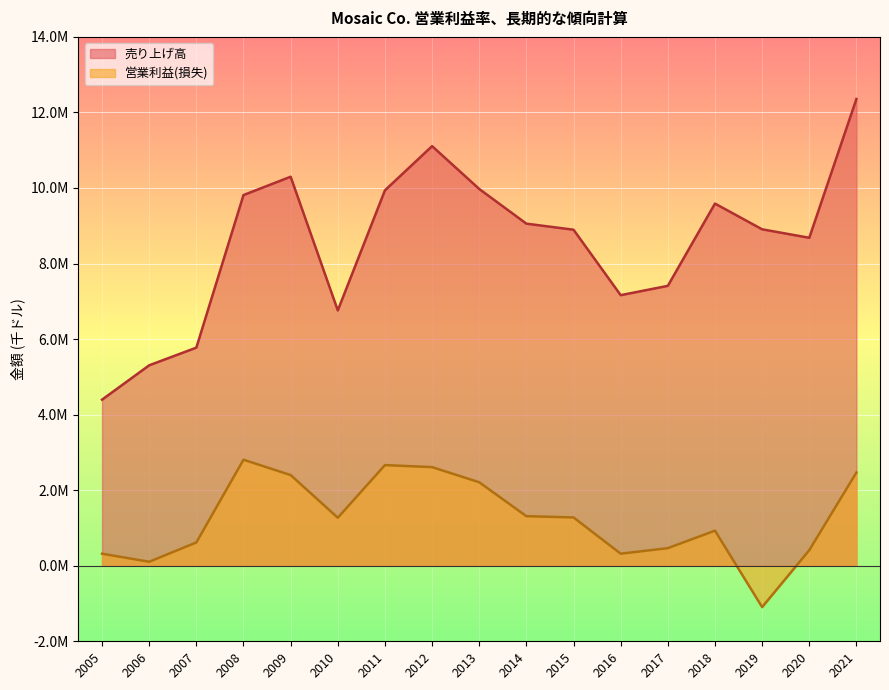

The 営業利益(損失) series shows 3571038 at 2021. True or false?

False